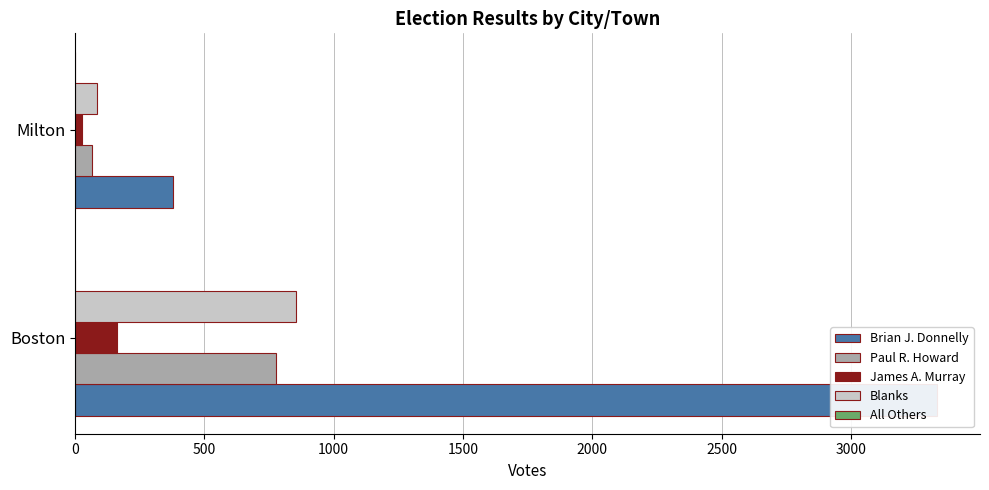

How many Blanks values are between 84 and 854?

2